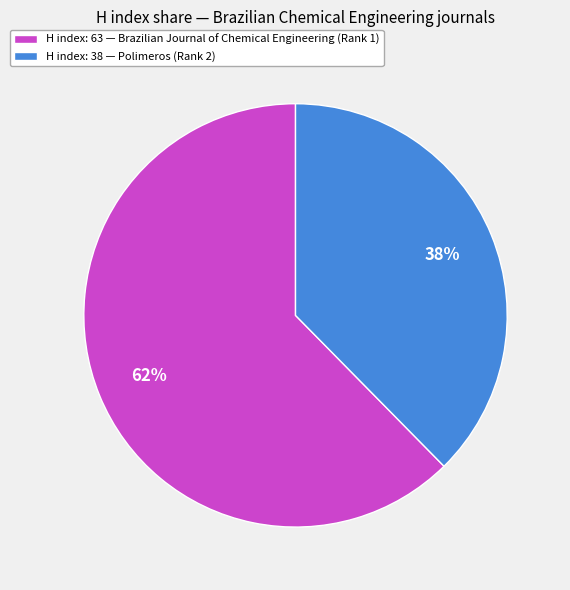

To the nearest percent, what portion does H index: 38 — Polimeros (Rank 2) represent?

38%